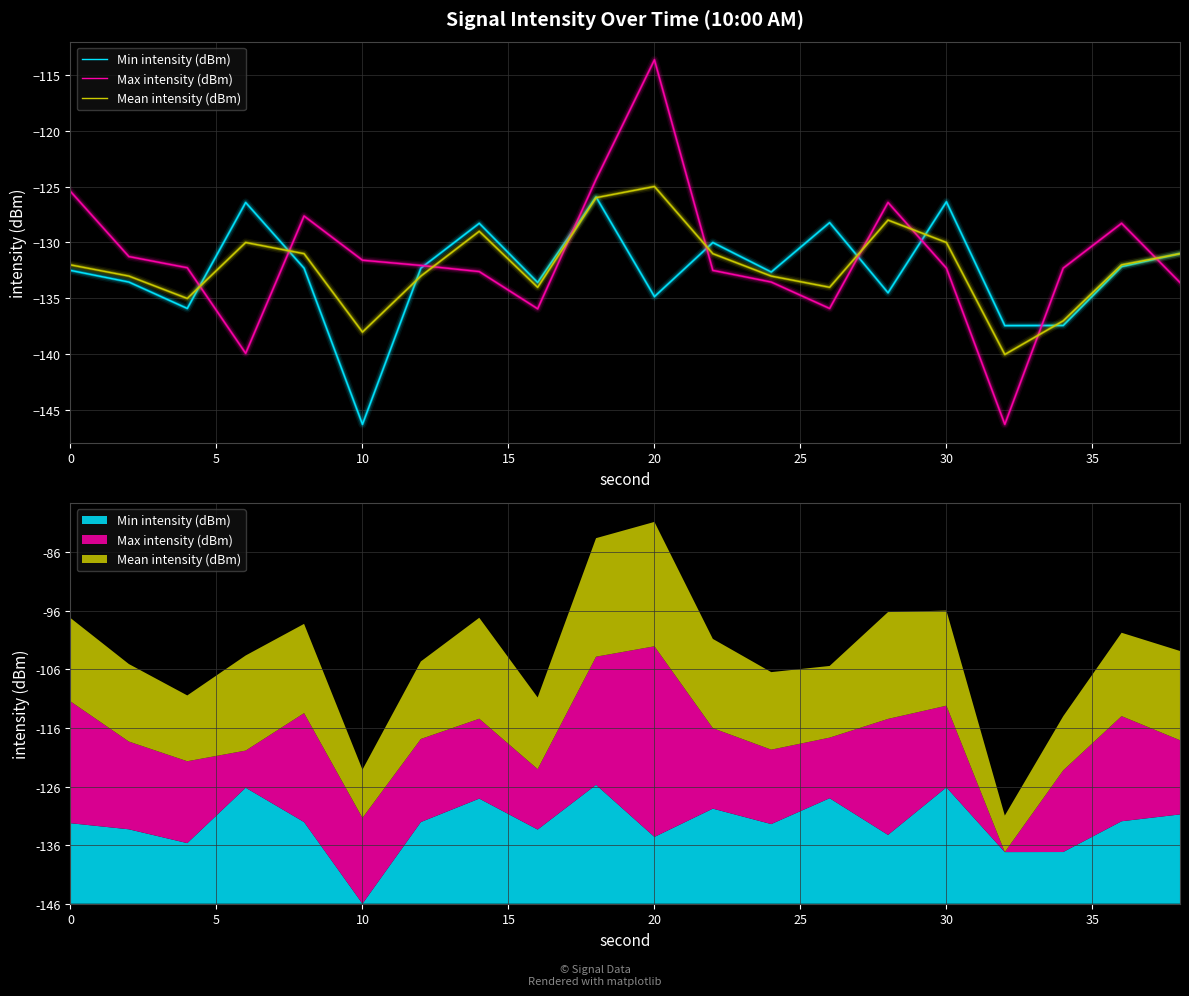

Which series has the widest spread of values?

Max intensity (dBm)